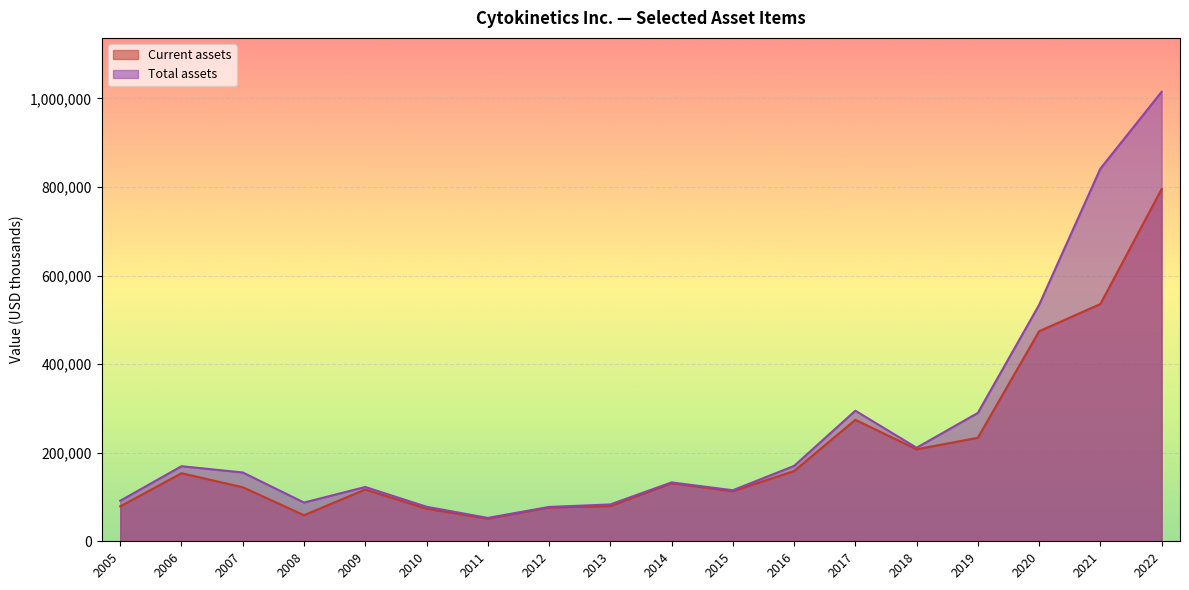

True or false: Total assets and Current assets cross at least once.

False